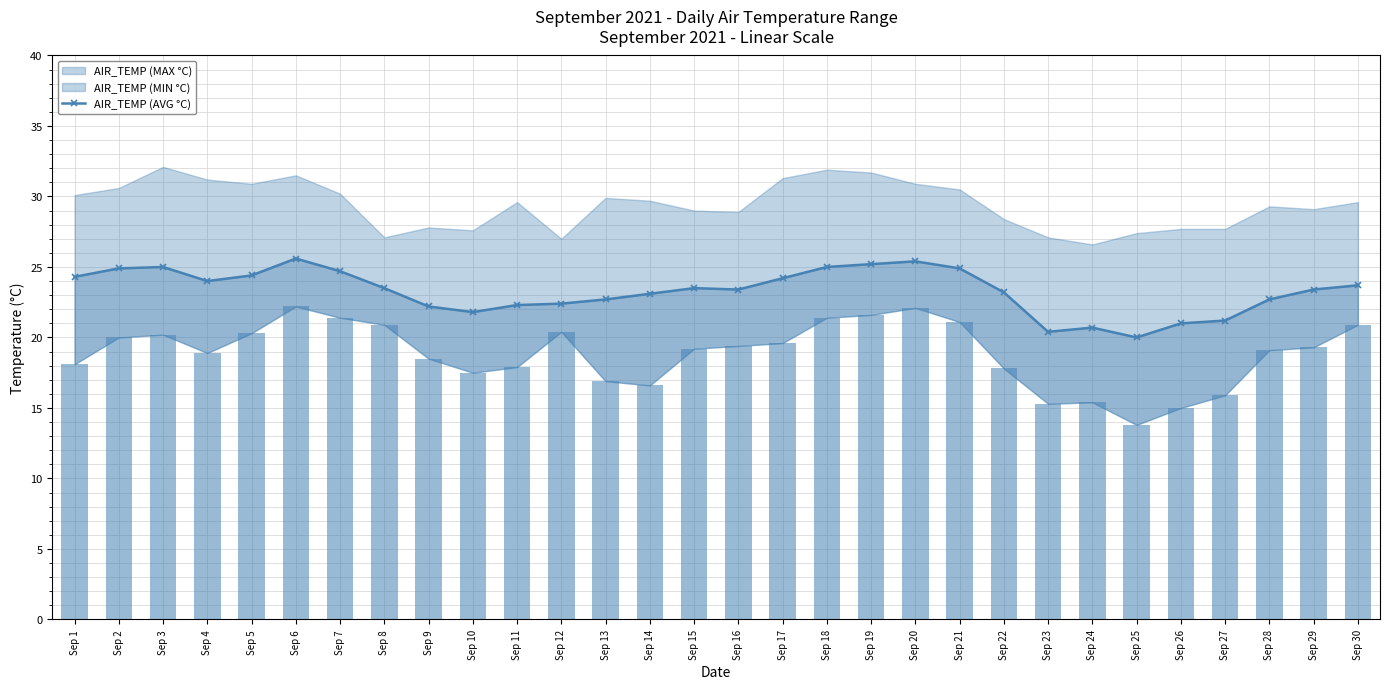

Which series changed the most between Sep 7 and Sep 28?

AIR_TEMP (MIN °C) bar